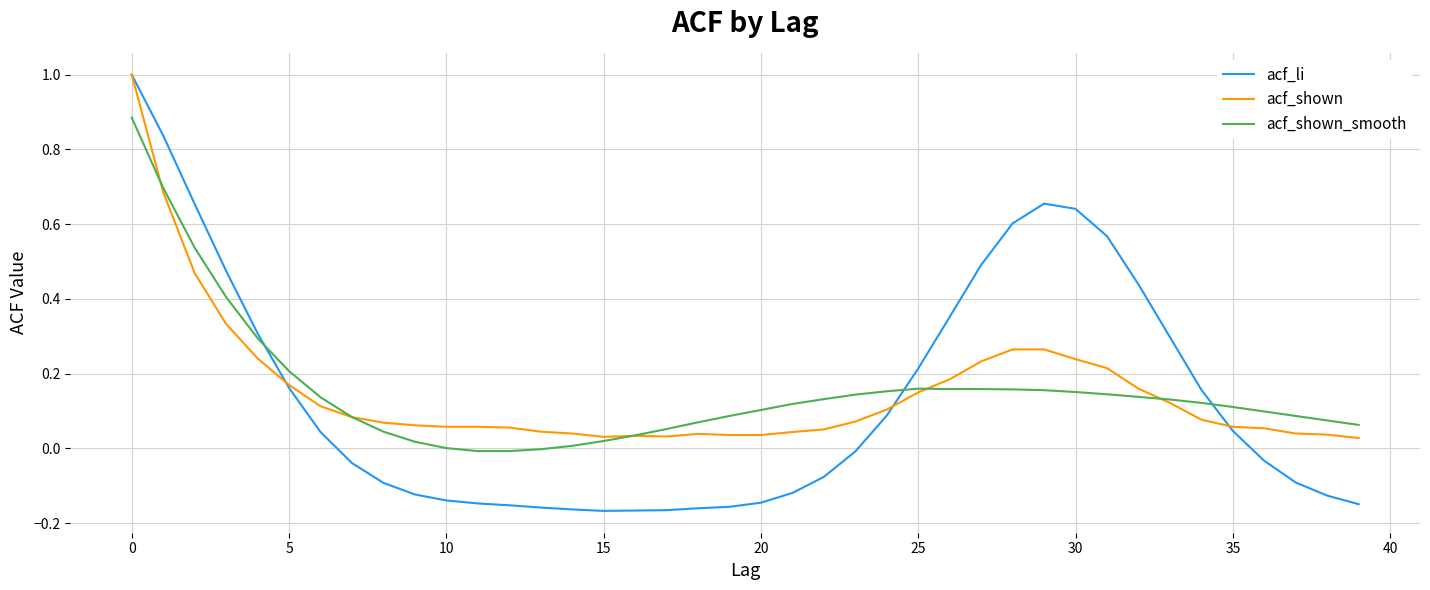

True or false: acf_shown and acf_shown_smooth intersect in this chart.

True